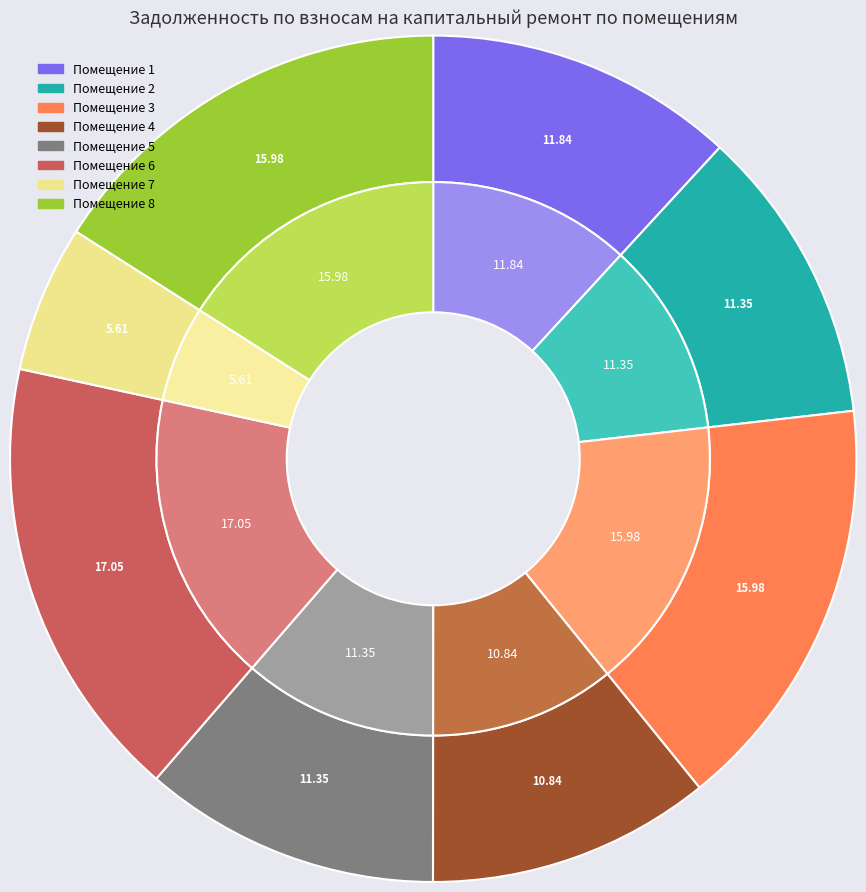

Does 8 account for over 50% of the chart?

No